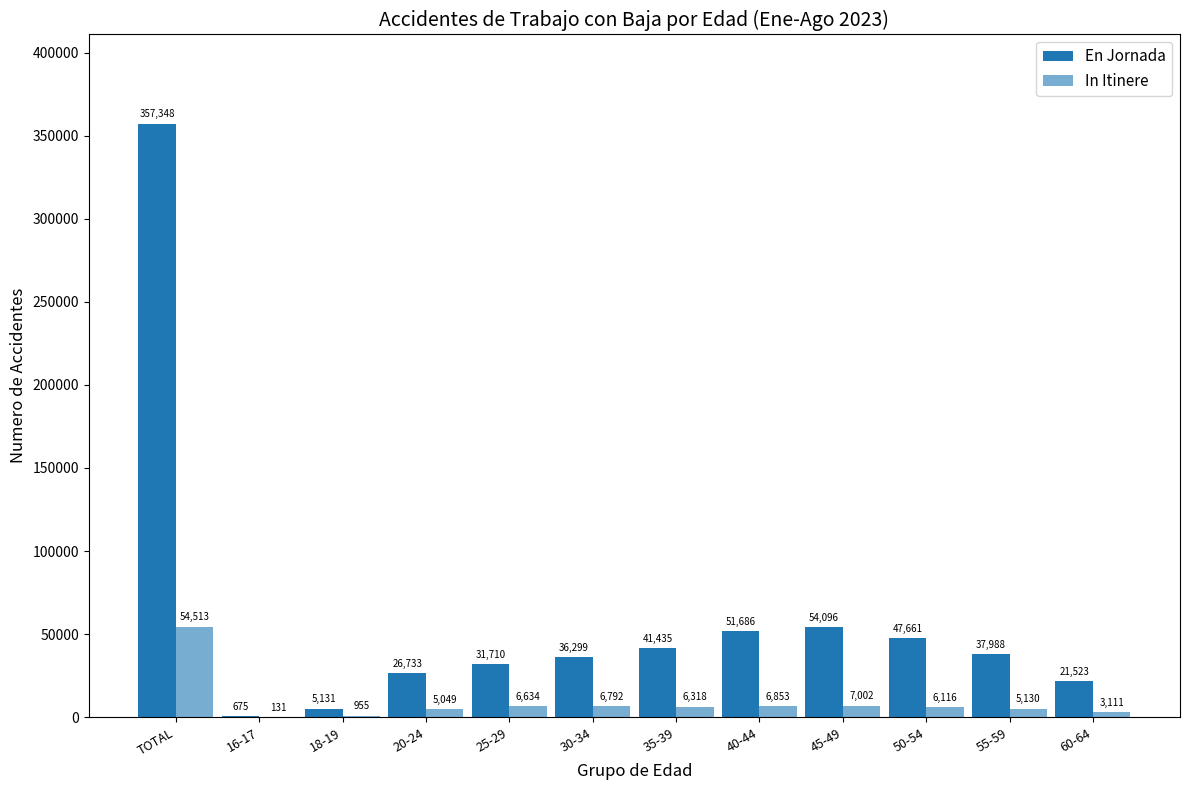

What is the value of the En Jornada bar at the 8th from the left?

51686